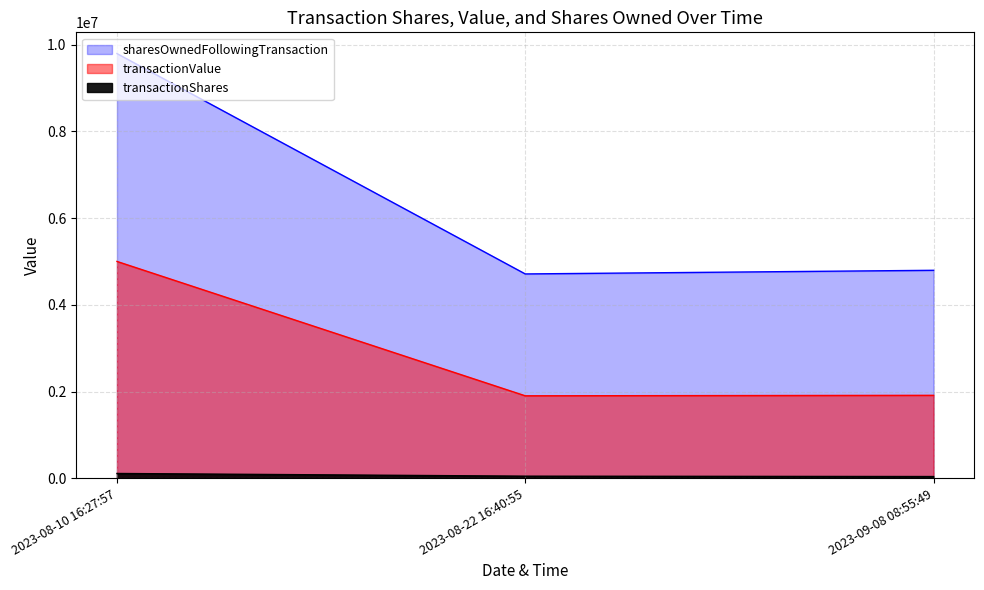

What is the maximum value for transactionShares?

112275